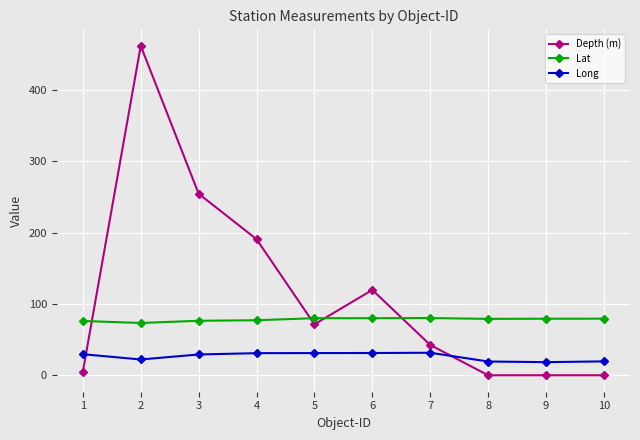

Where do Depth (m) and Long first cross each other?

1 and 2